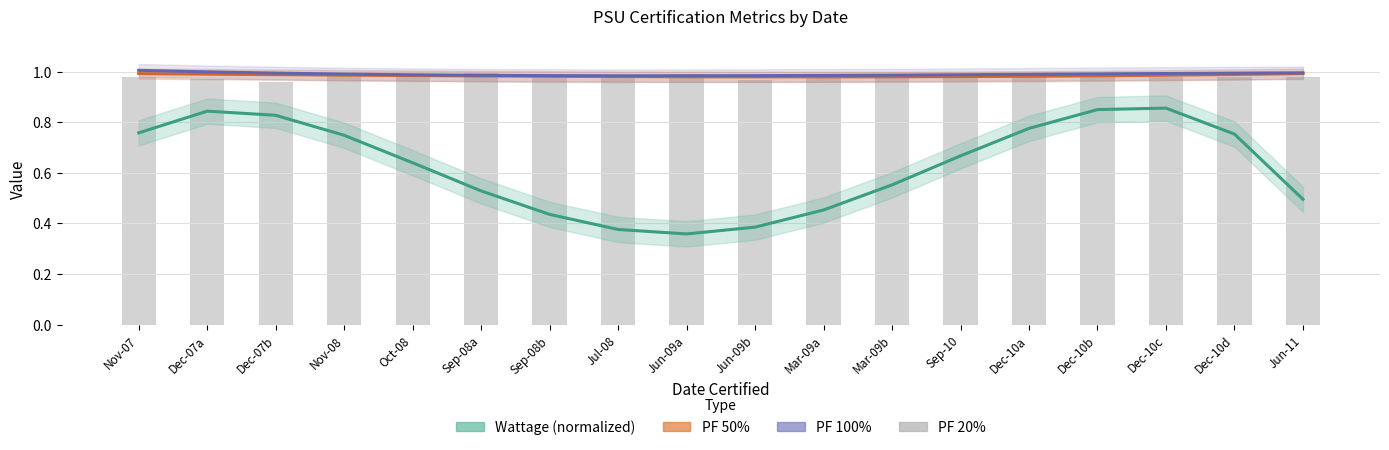

What is the value of the PF 20% bar at the 14th from the left?

1.0